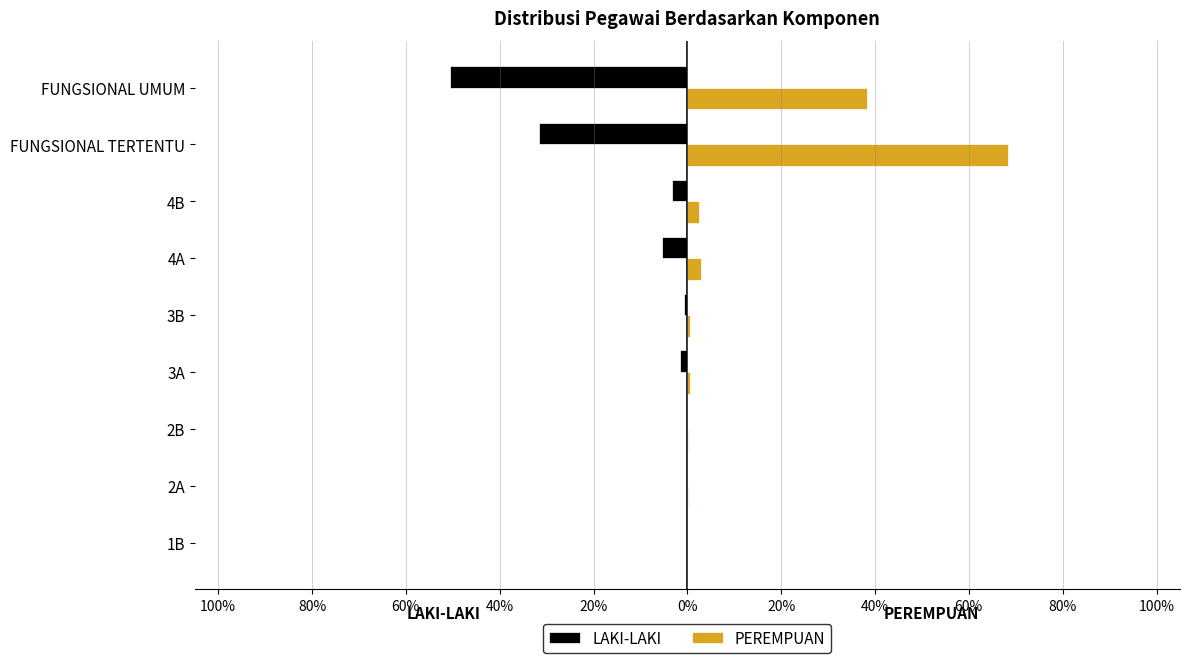

What are all the series names shown in the legend?

LAKI-LAKI, PEREMPUAN